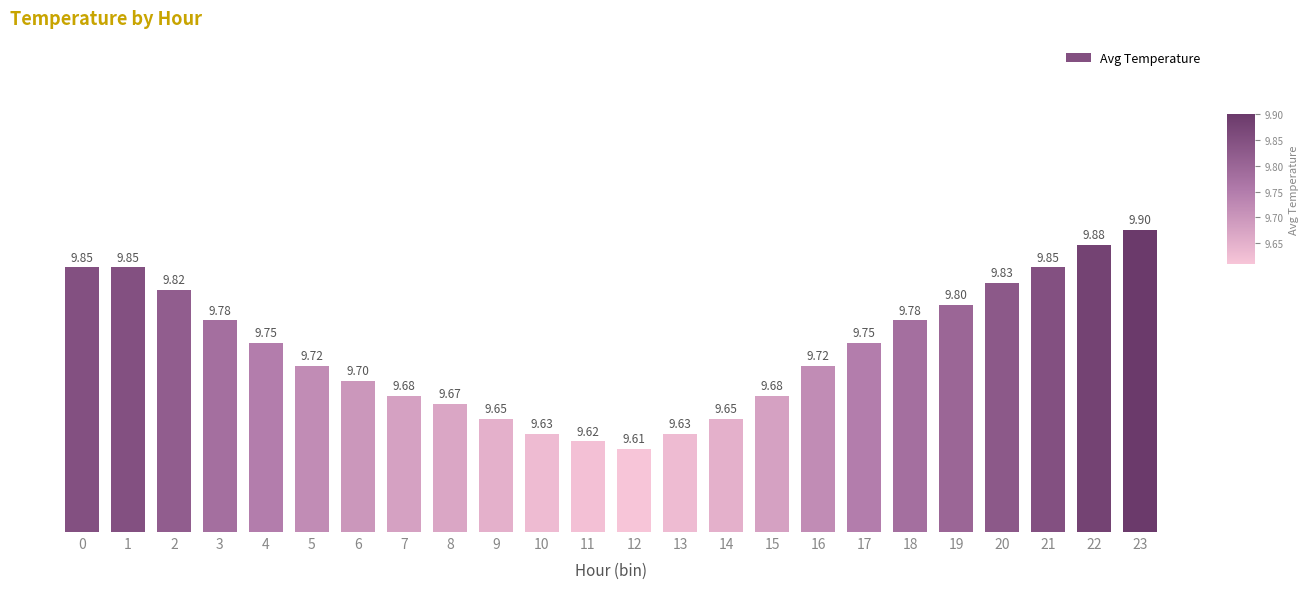

What is the sum of all values?

233.8